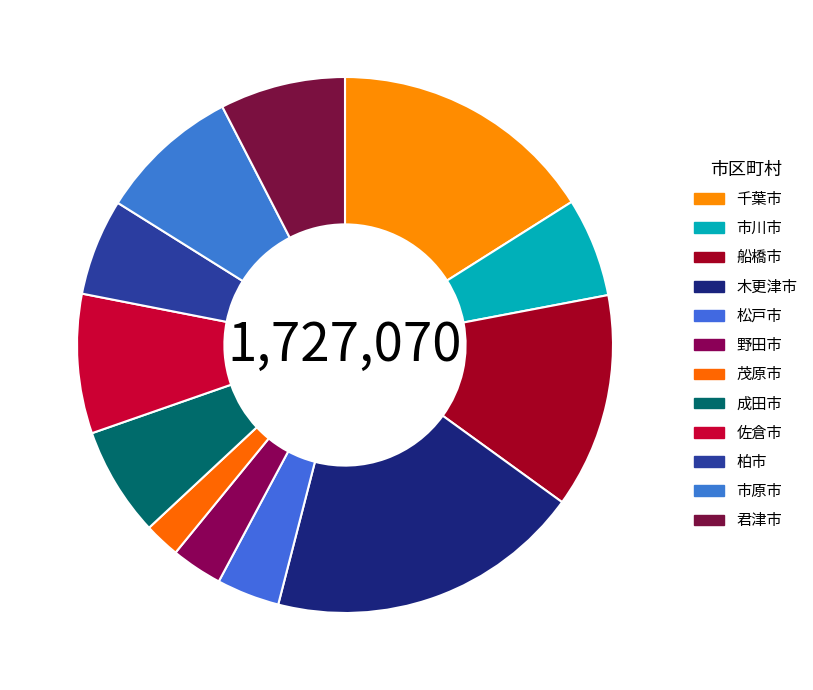

Which has a higher value, 佐倉市 or 野田市?

佐倉市